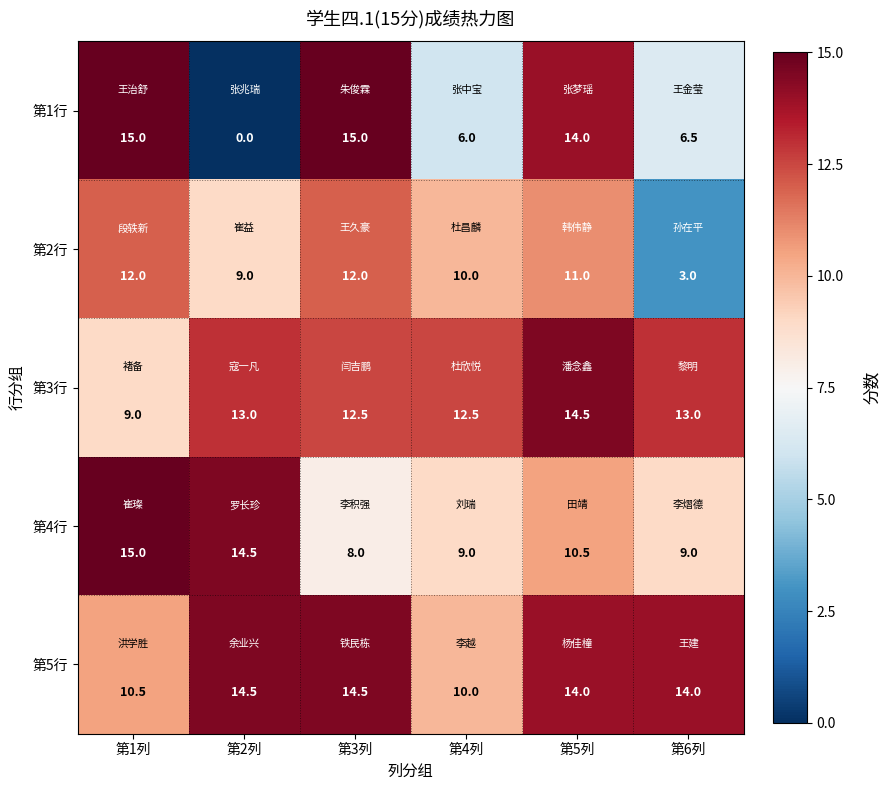

What is the sum of all 第3行 values?

74.5